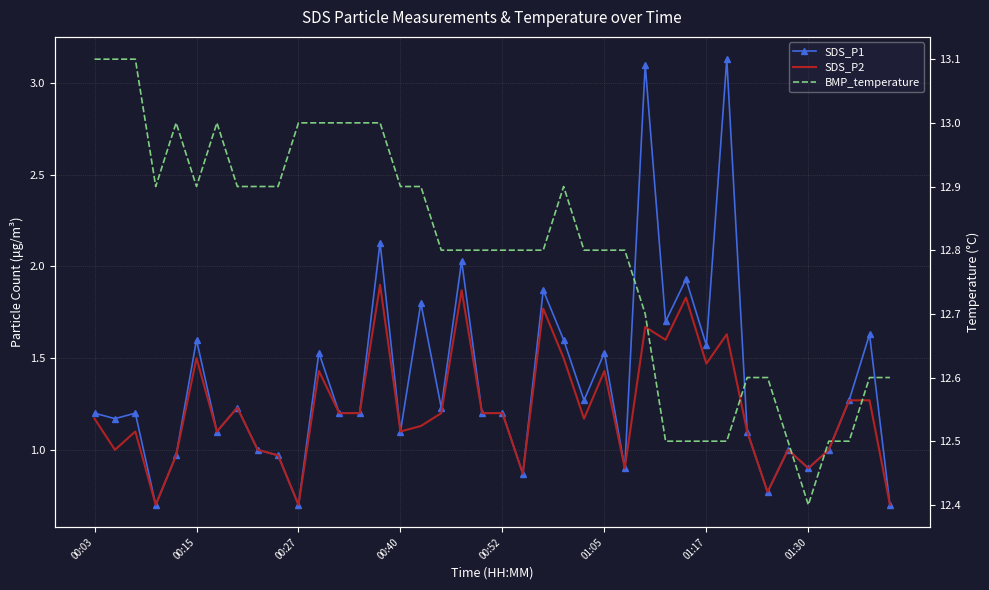

What is the minimum value for SDS_P1?

0.7